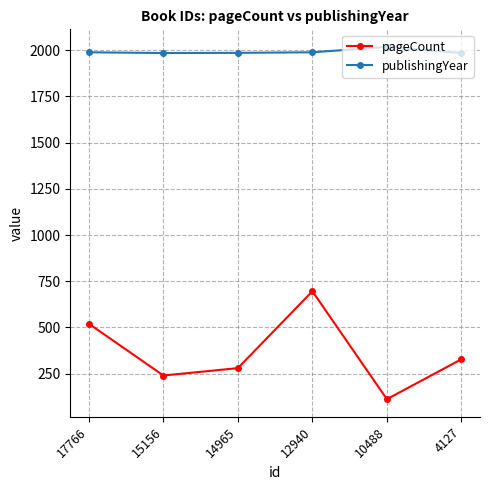

True or false: pageCount and publishingYear cross at least once.

False